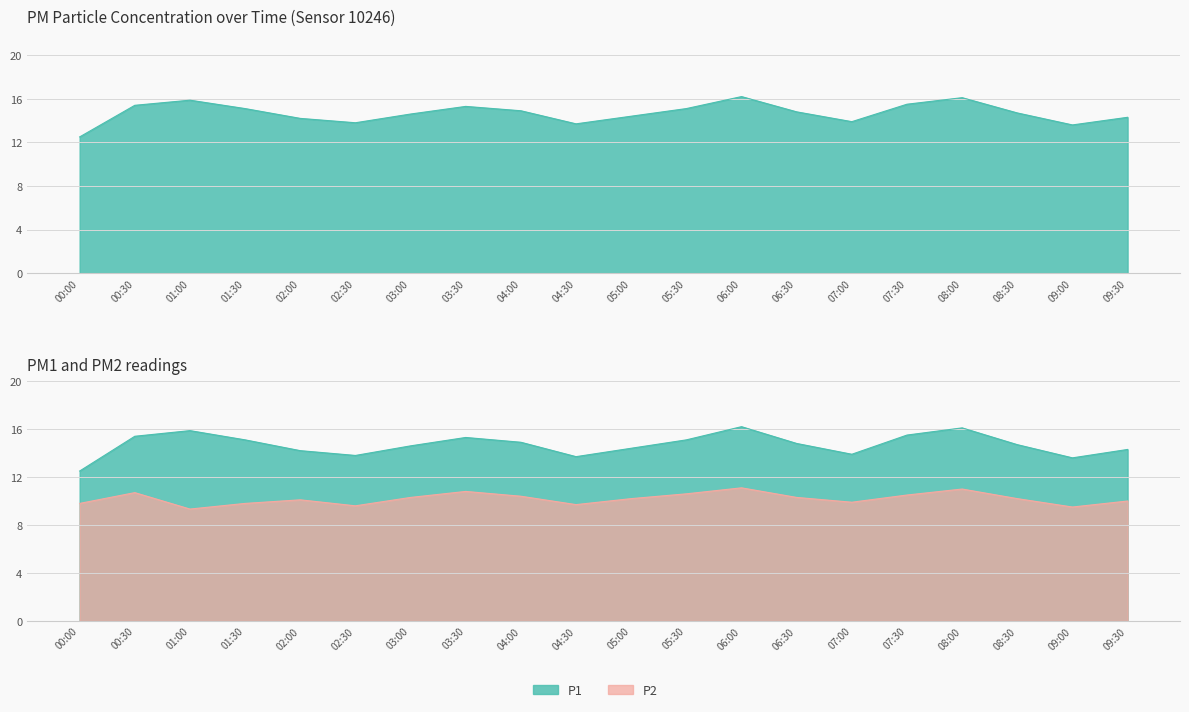

Which category has the lowest value across all series?

01:00